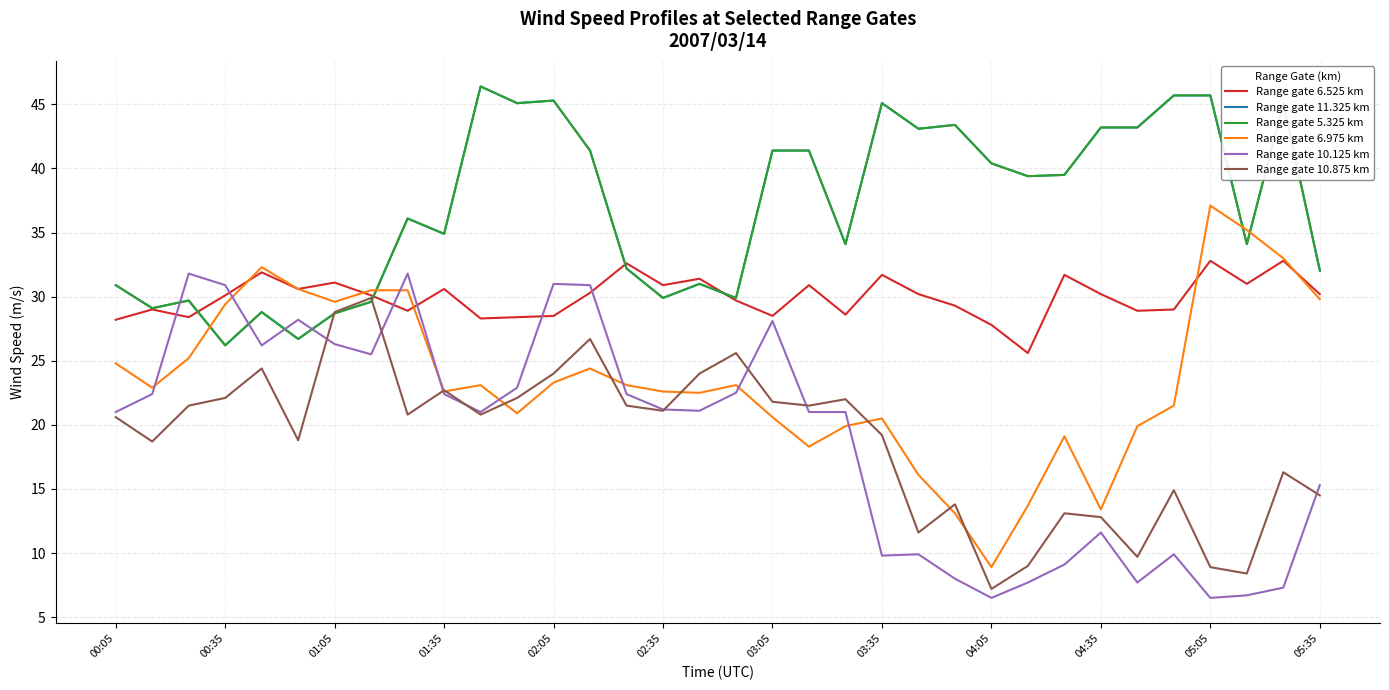

What is the maximum value shown in the chart?

46.4